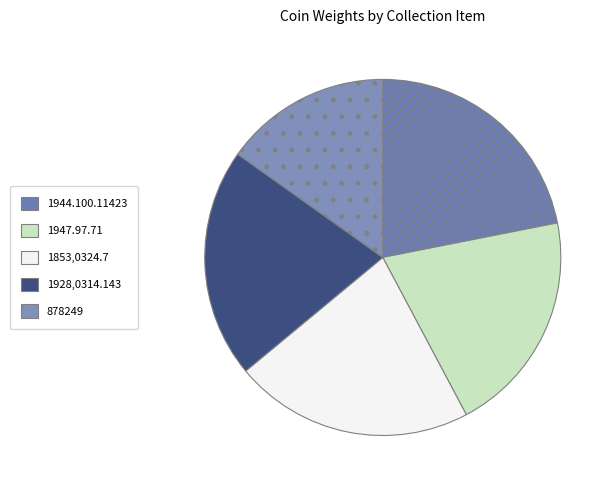

What is the smallest slice in the pie chart?

878249